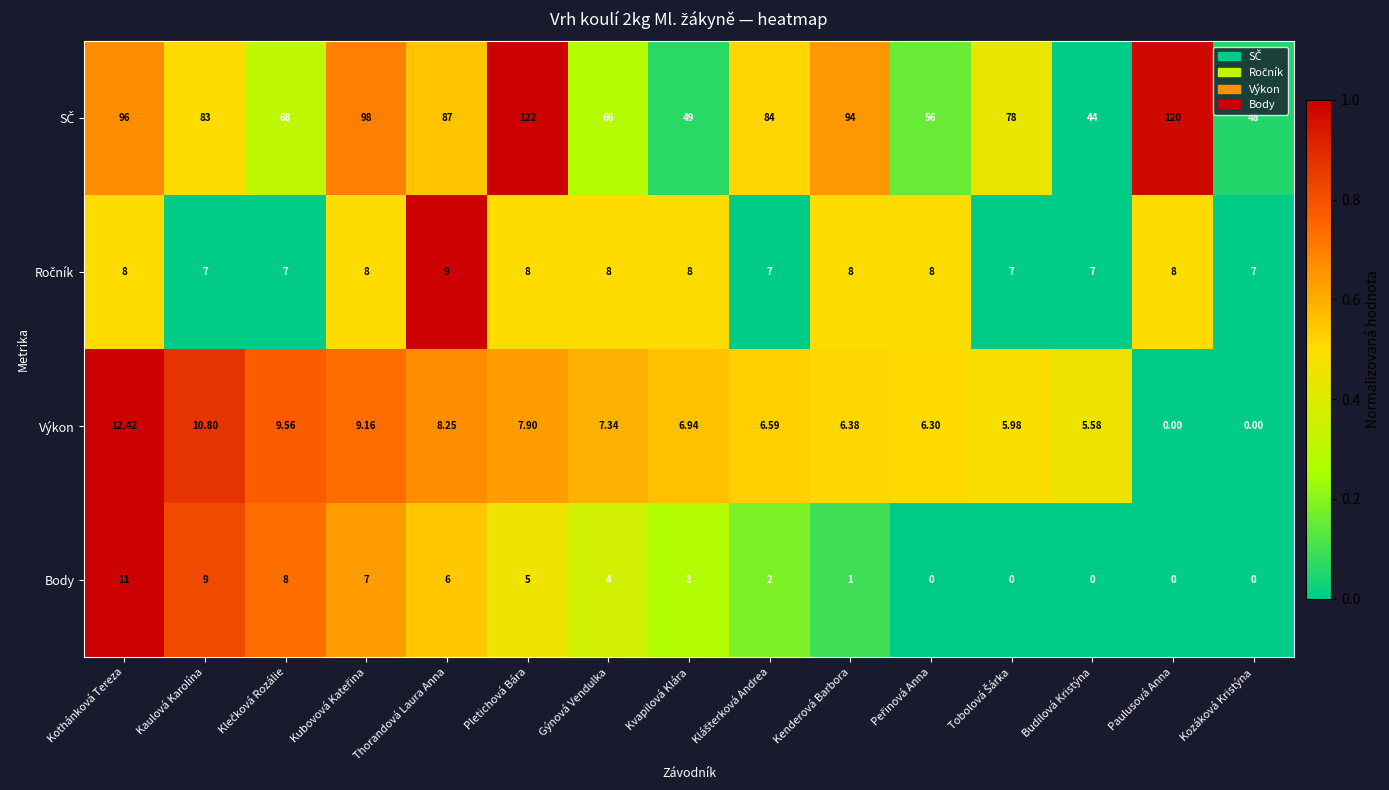

Which category has the highest value across all series?

Pletichová Bára